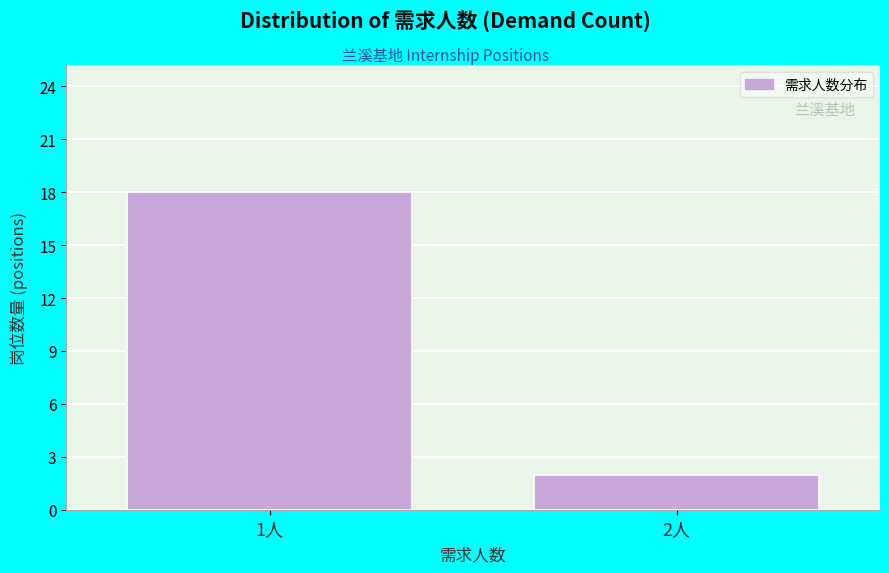

Reading left to right, extract all data points from this chart.

1人=18	2人=2